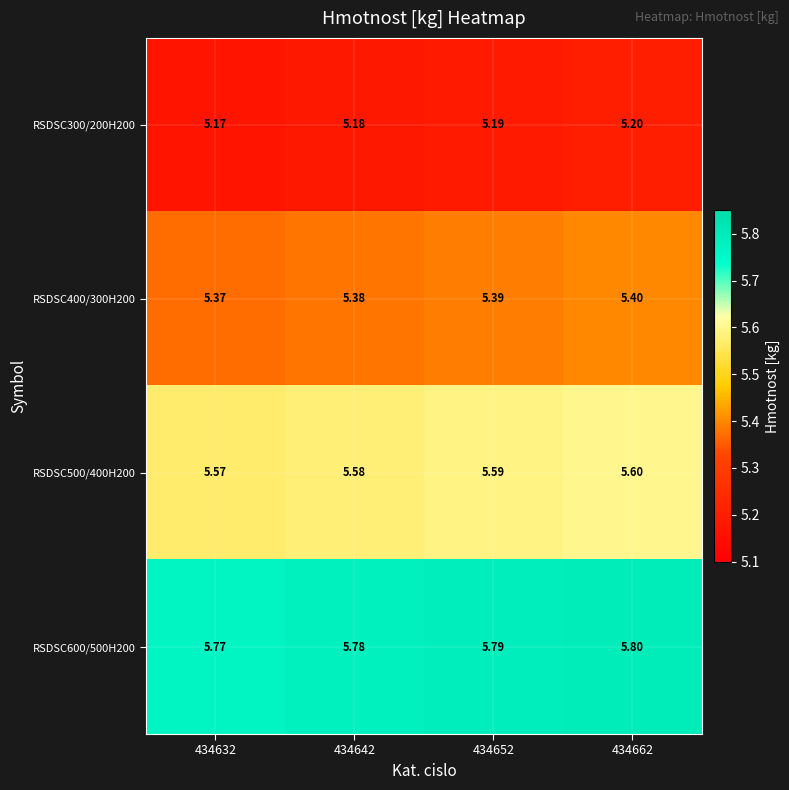

Is the value of RSDSC600/500H200 at 434652 greater than the value of RSDSC400/300H200 at 434652?

Yes